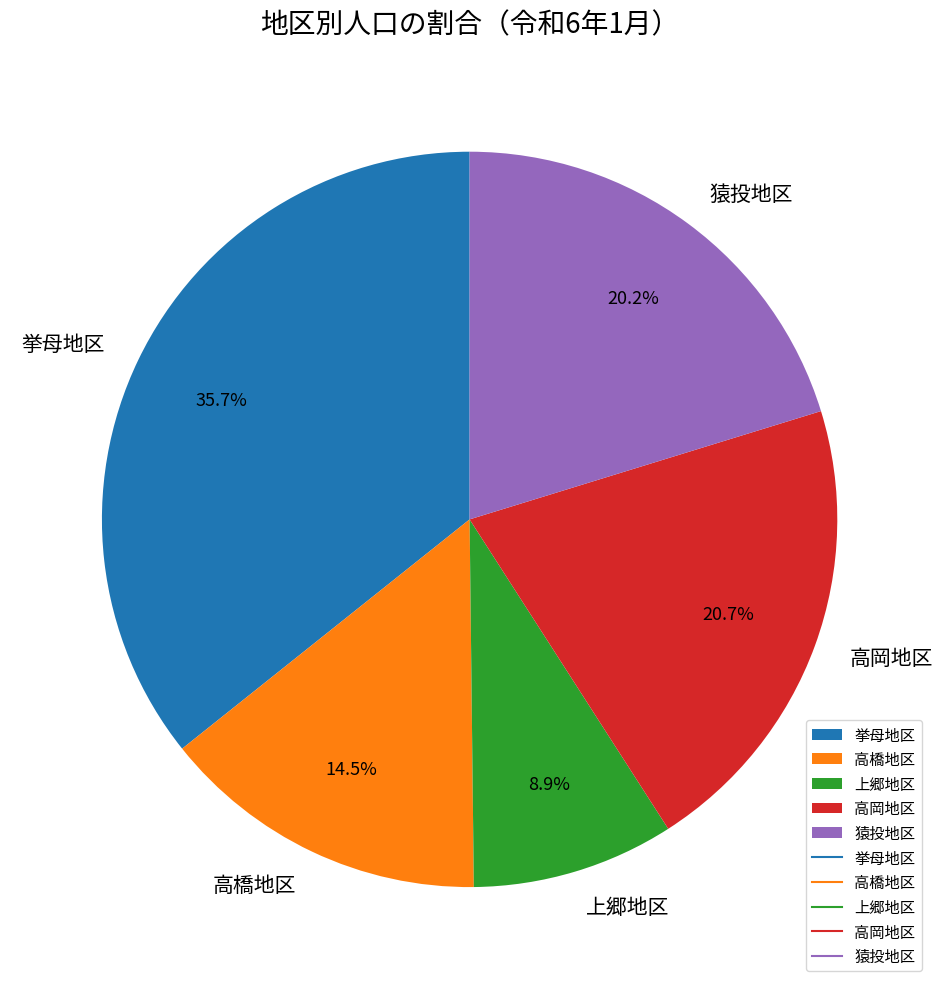

Which category has the biggest portion of the pie?

挙母地区